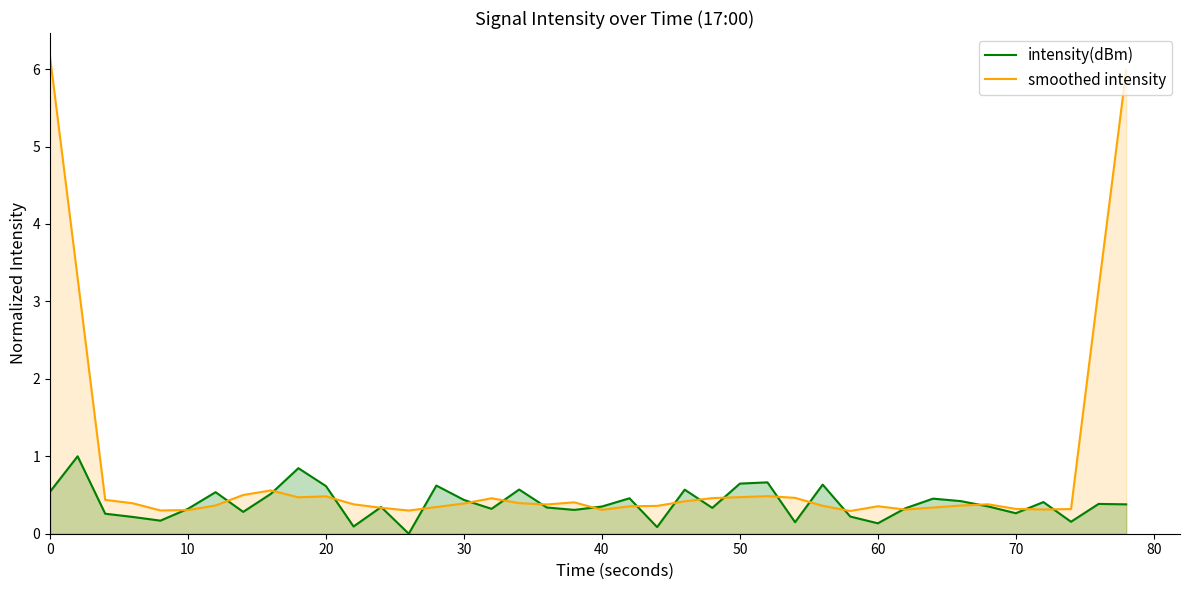

True or false: smoothed intensity and intensity(dBm) cross at least once.

True